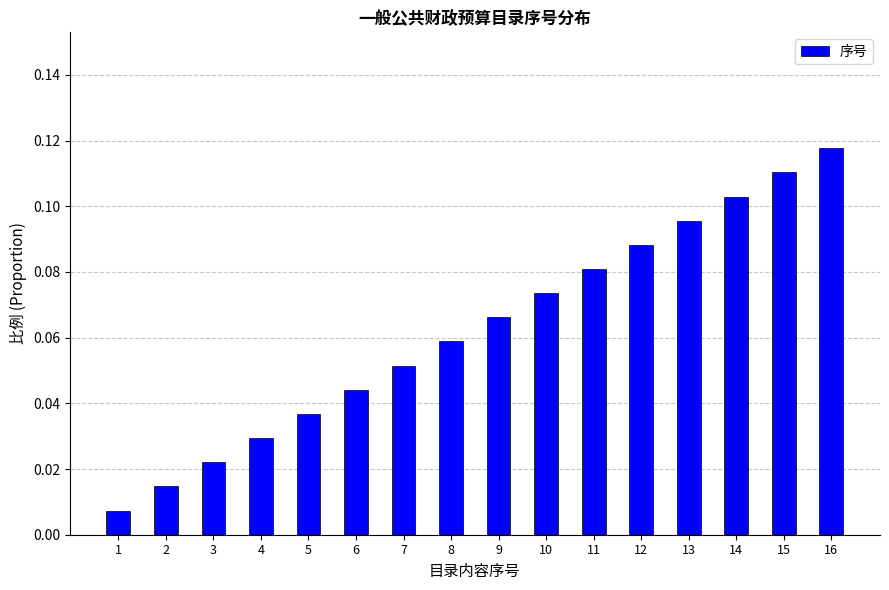

At which category does the chart reach its minimum across all series?

1